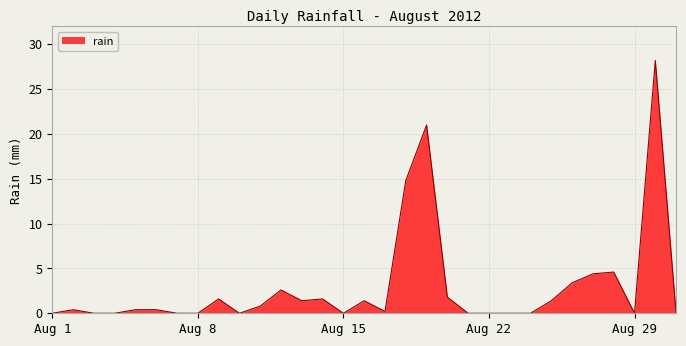

What is the average value?

2.9